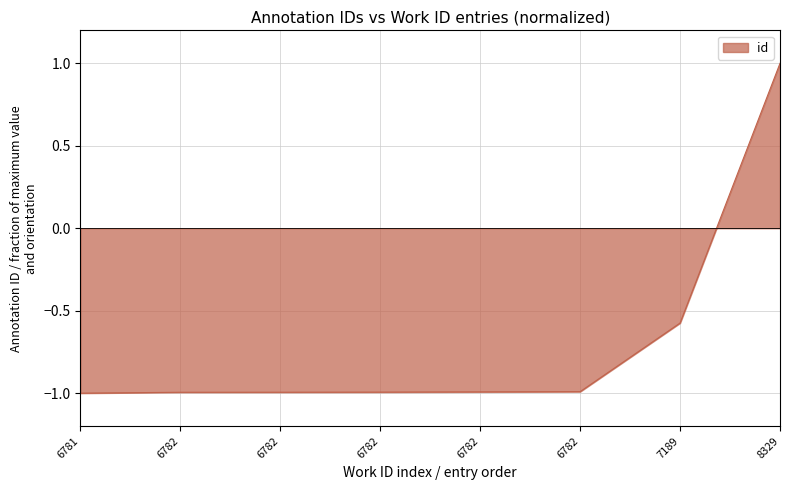

Reading left to right, extract all data points from this chart.

6781=-1.0	6782=-1.0	6782=-1.0	6782=-1.0	6782=-1.0	6782=-1.0	7189=-0.6	8329=1.0